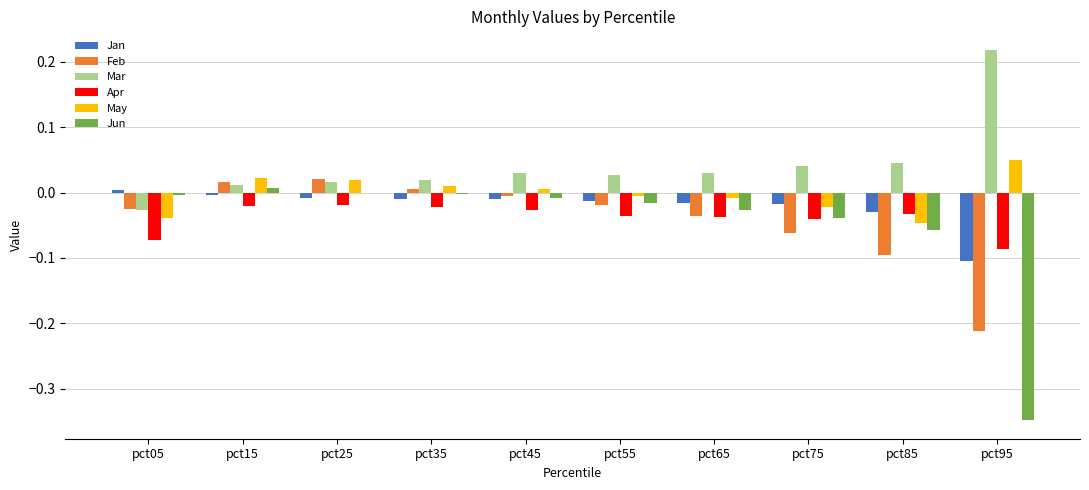

Which series has the largest total across all categories?

Mar